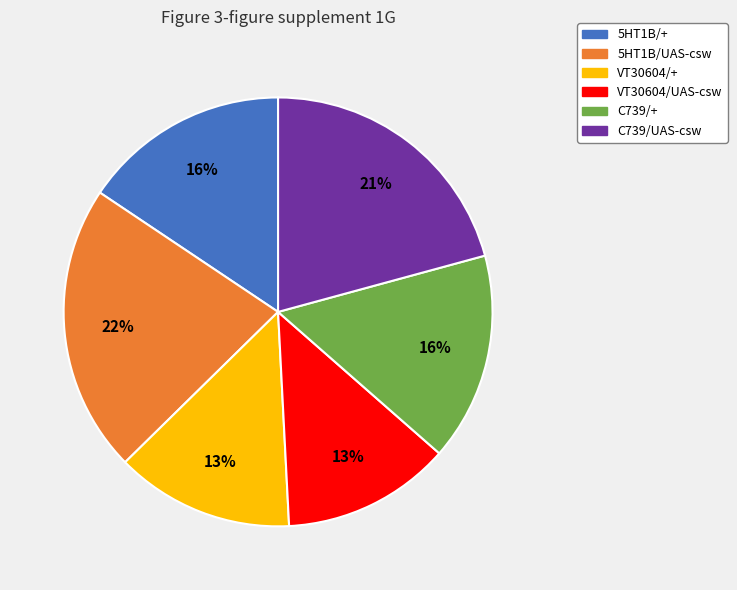

True or false: 5HT1B/UAS-csw accounts for 12% of the total.

False